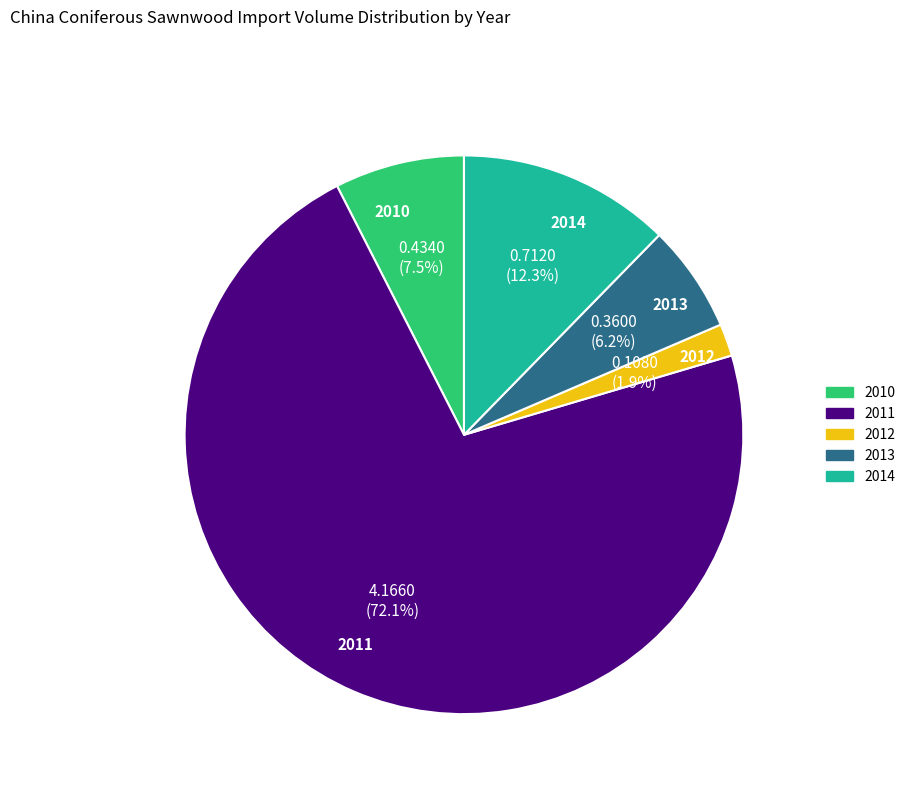

To the nearest percent, what is the average slice percentage?

20%